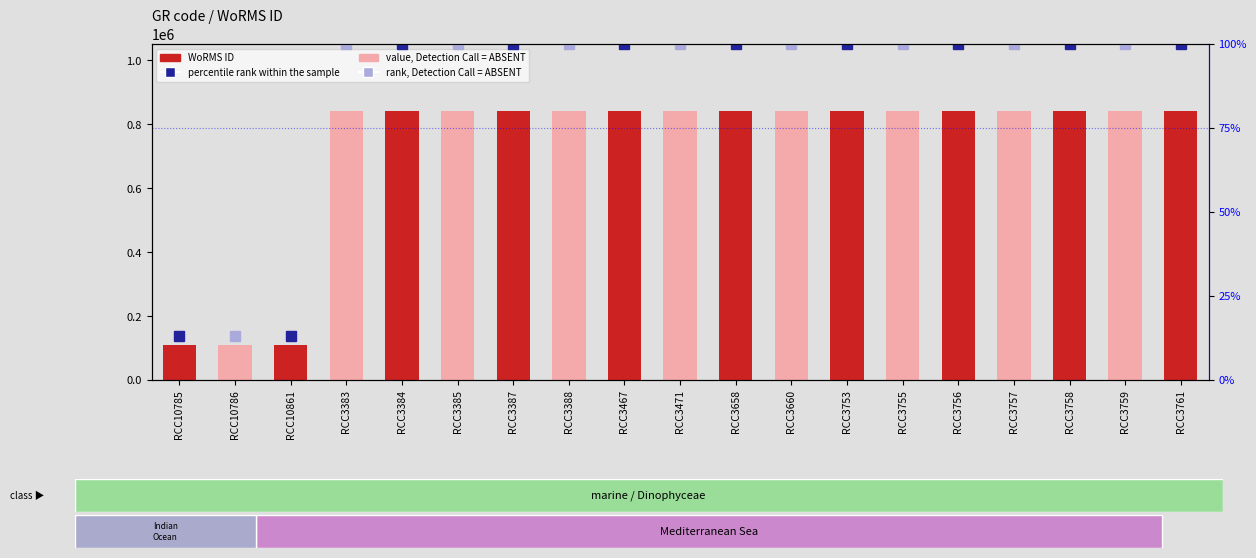

What position from the left is RCC3385?

6